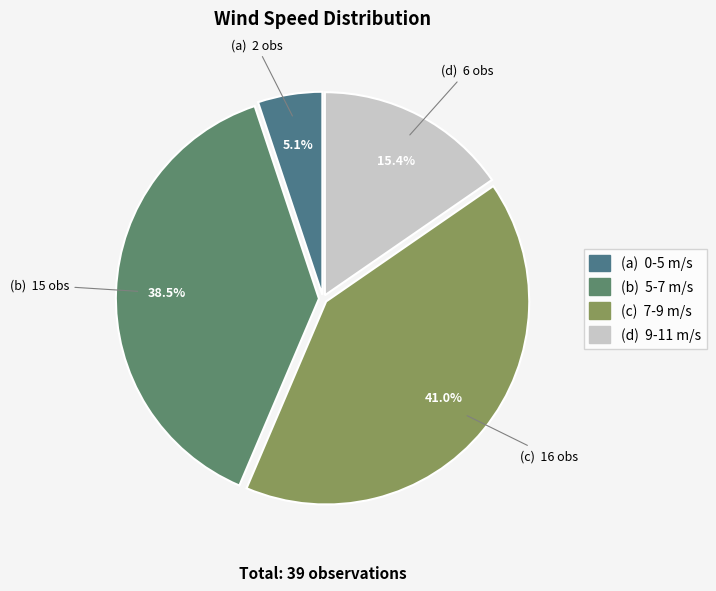

How many segments does this pie chart have?

4